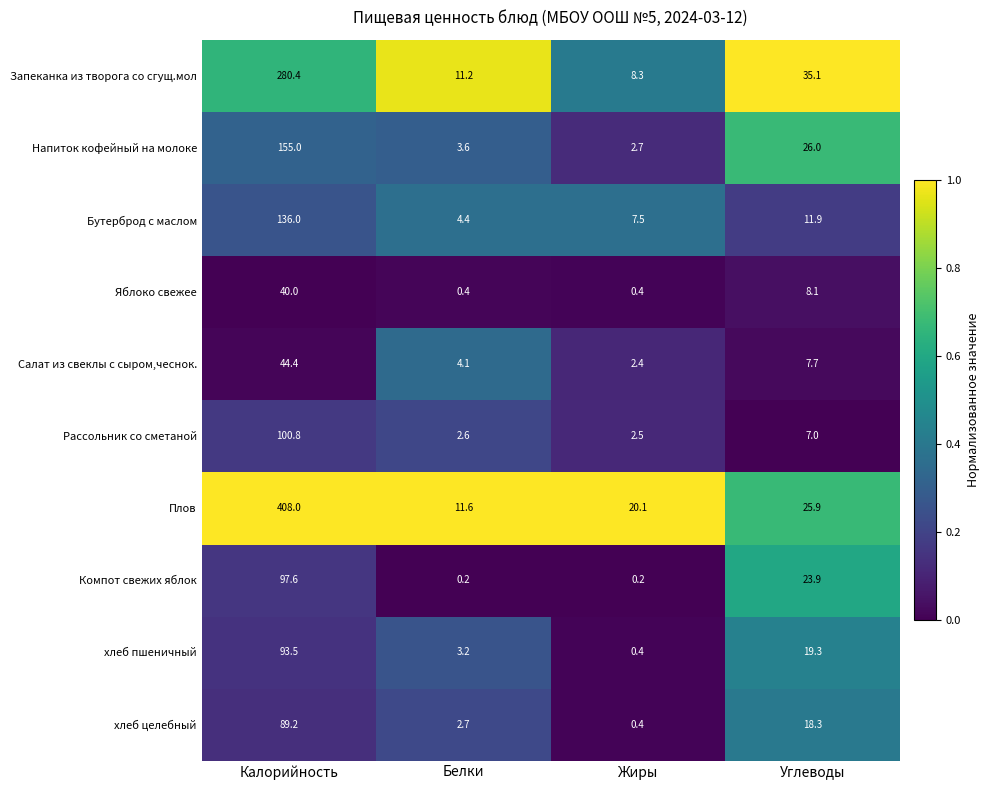

What is the minimum value for Яблоко свежее?

0.4